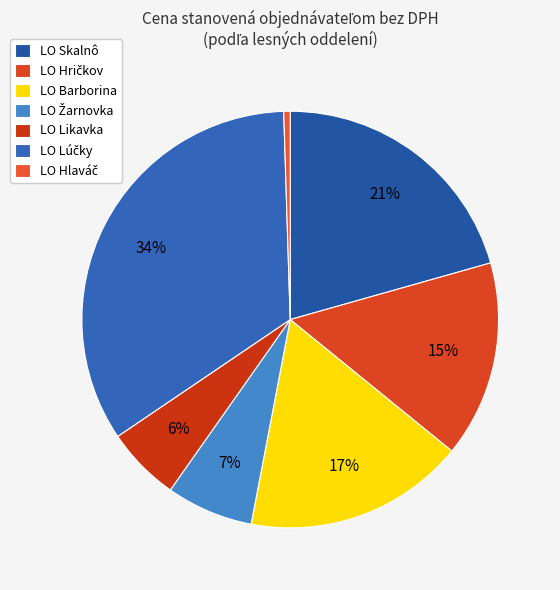

How many segments does this pie chart have?

7